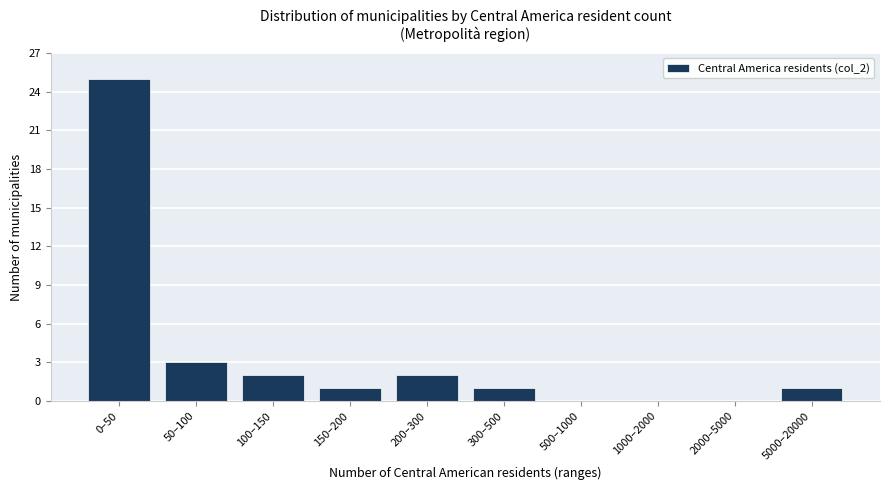

Reading left to right, list all the values displayed in this chart.

0–50=25	50–100=3	100–150=2	150–200=1	200–300=2	300–500=1	500–1000=0	1000–2000=0	2000–5000=0	5000–20000=1